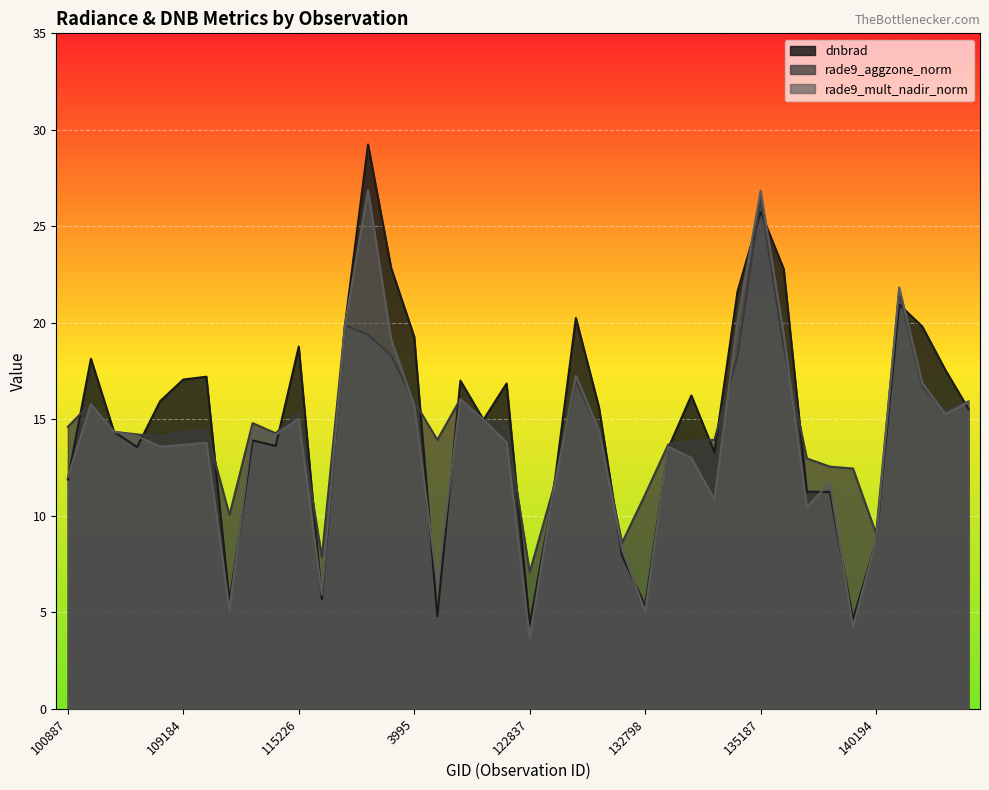

What is the minimum value for rade9_mult_nadir_norm?

3.7